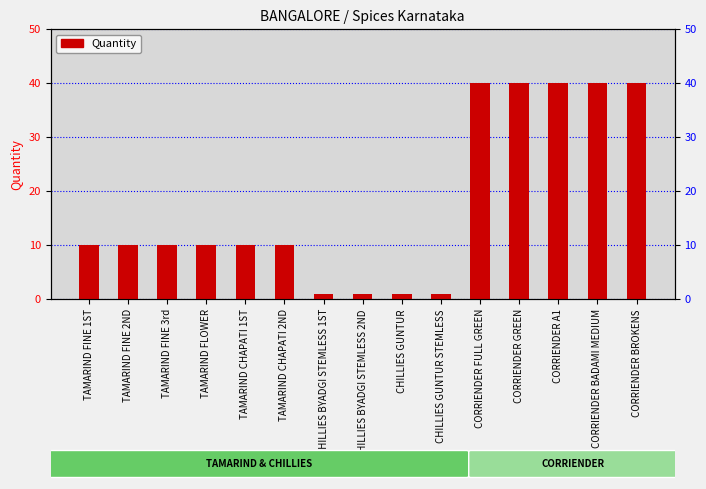

Are the bars grouped side by side (vs. stacked)?

No